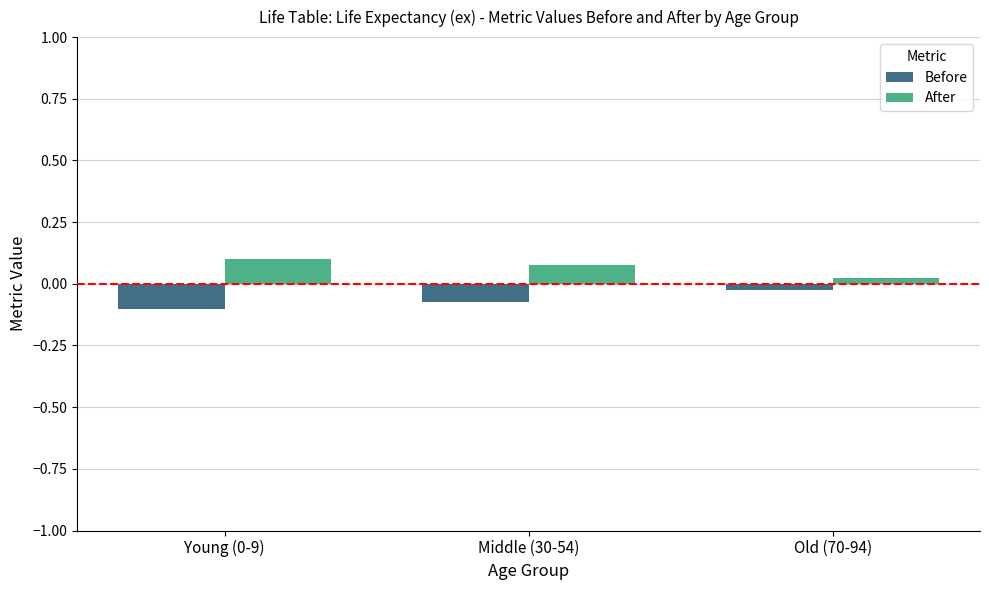

List the series in order of their peak value, highest first.

After, Before